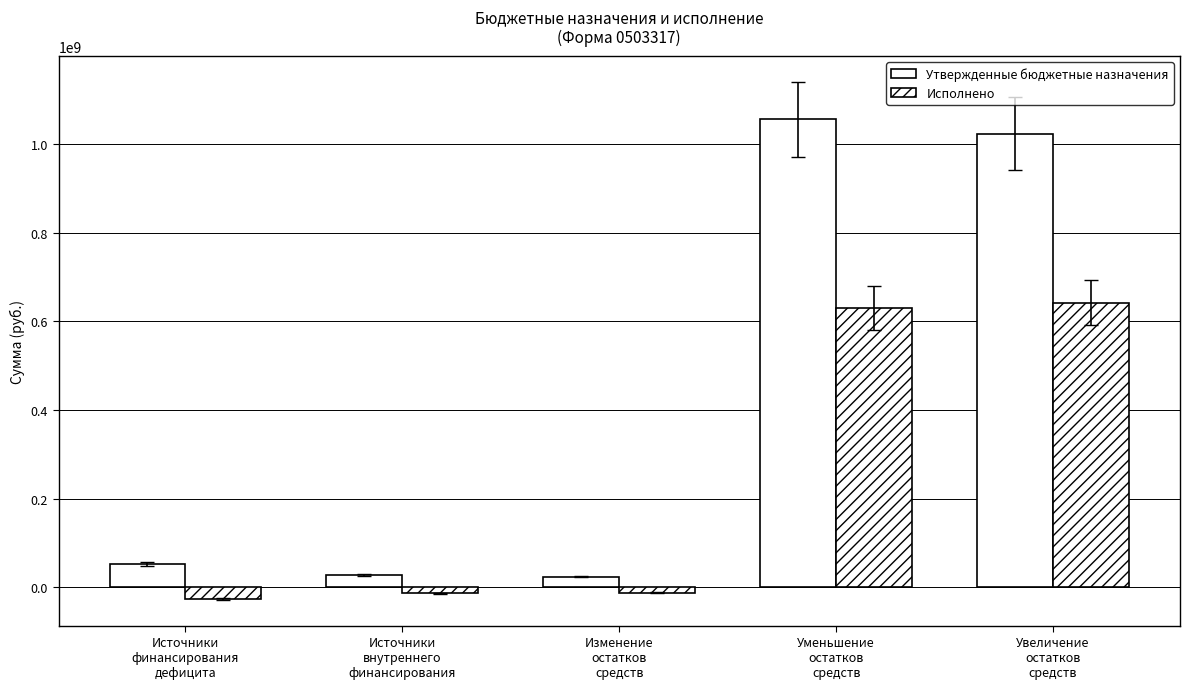

Where does the Утвержденные бюджетные назначения series first go above 51778962?

Источники
финансирования
дефицита